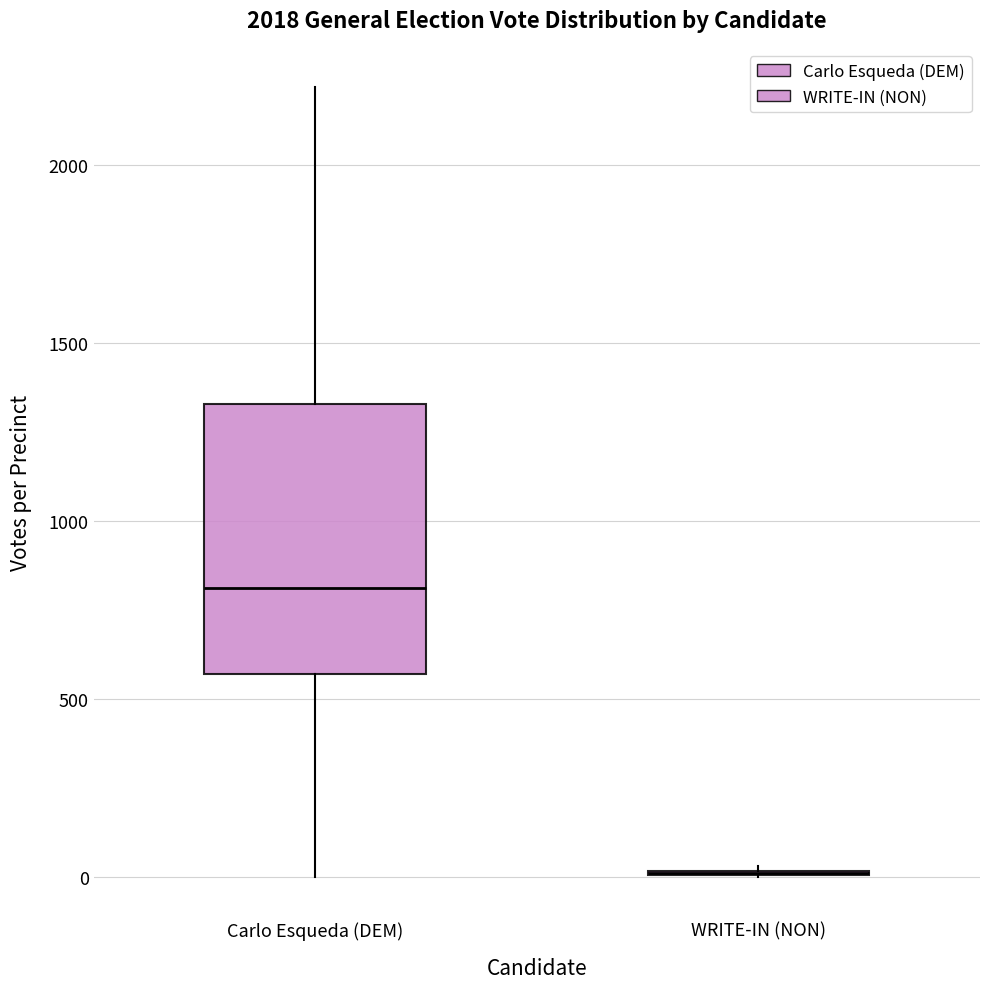

Comparing the boxes themselves (not the whiskers), which one is the tallest?

Carlo Esqueda (DEM)